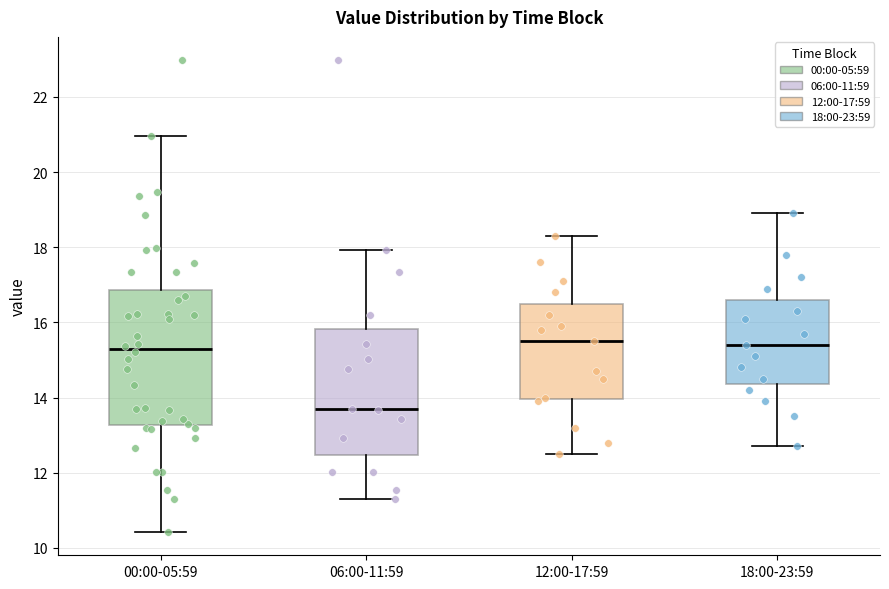

Reading left to right, read every box against the y-axis: the position of its median line, the range the box covers, and the ends of its whiskers. The values are not printed on the chart, so give them approximately, as read against the axis.

00:00-05:59: median 15.2, box 13.2 to 16.8, whiskers 10.4 to 21.0
06:00-11:59: median 13.8, box 12.4 to 15.8, whiskers 11.4 to 18.0
12:00-17:59: median 15.6, box 14.0 to 16.6, whiskers 12.6 to 18.4
18:00-23:59: median 15.4, box 14.4 to 16.6, whiskers 12.8 to 19.0